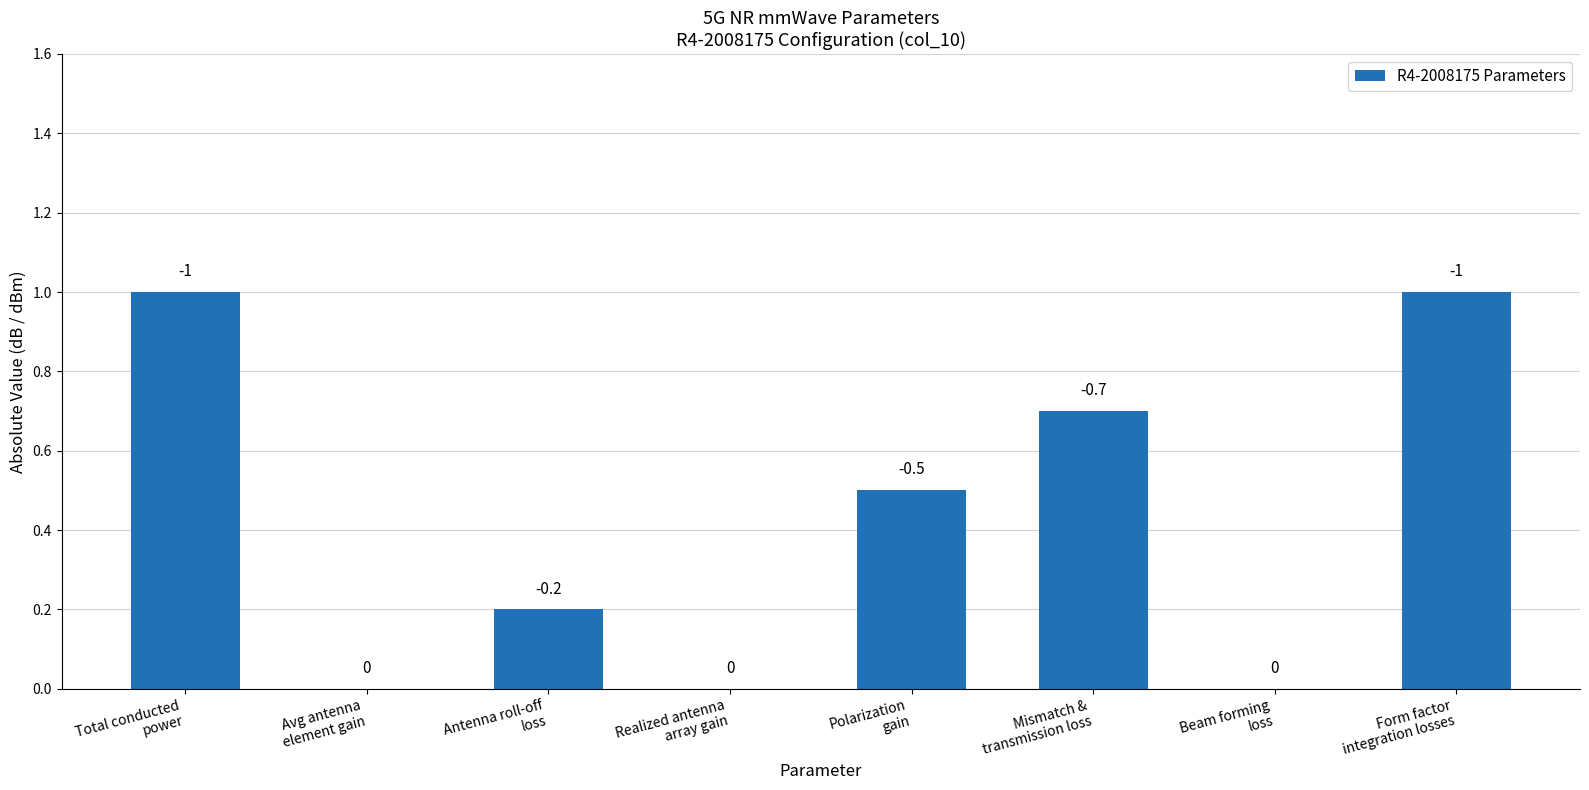

What is the label of the 2nd bar from the left?

Avg antenna
element gain